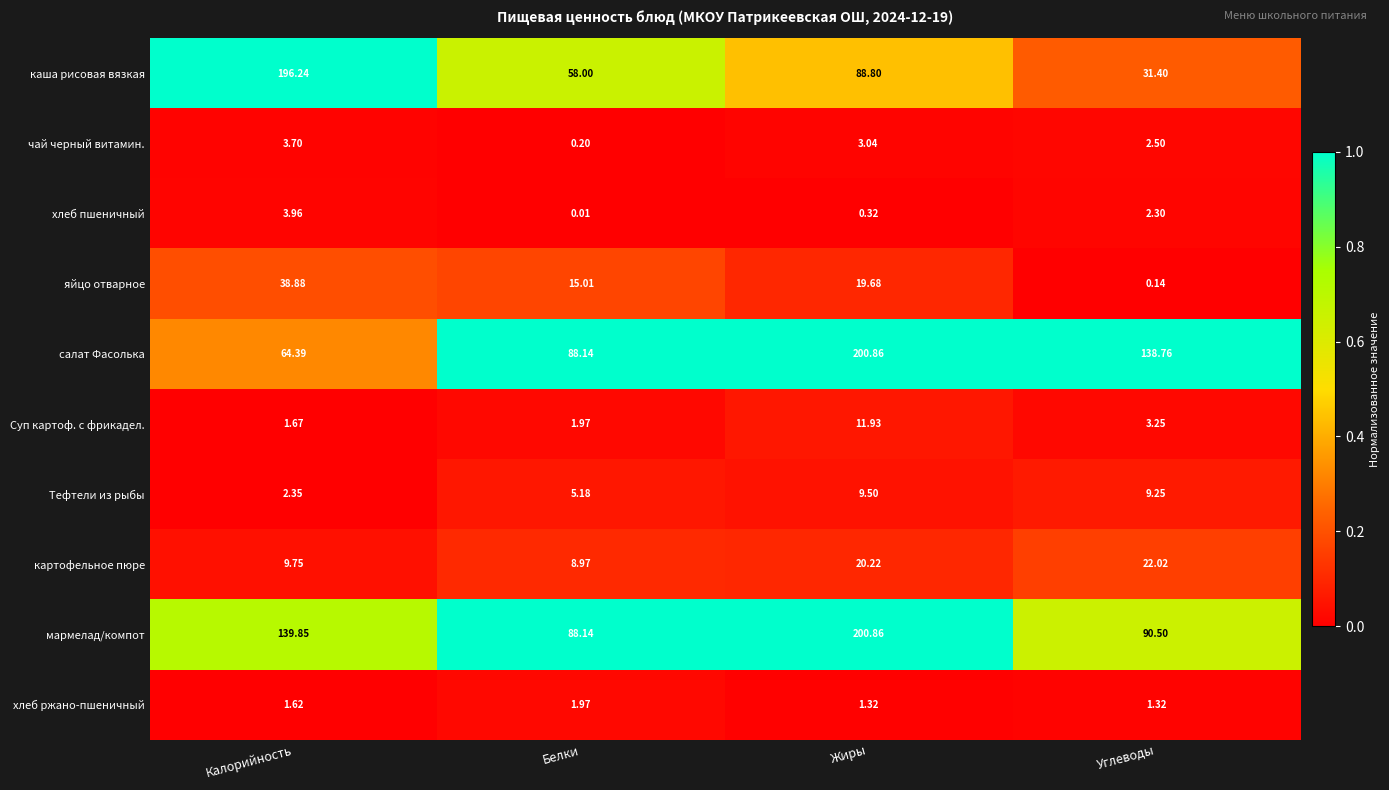

What is the maximum value shown in the chart?

200.9